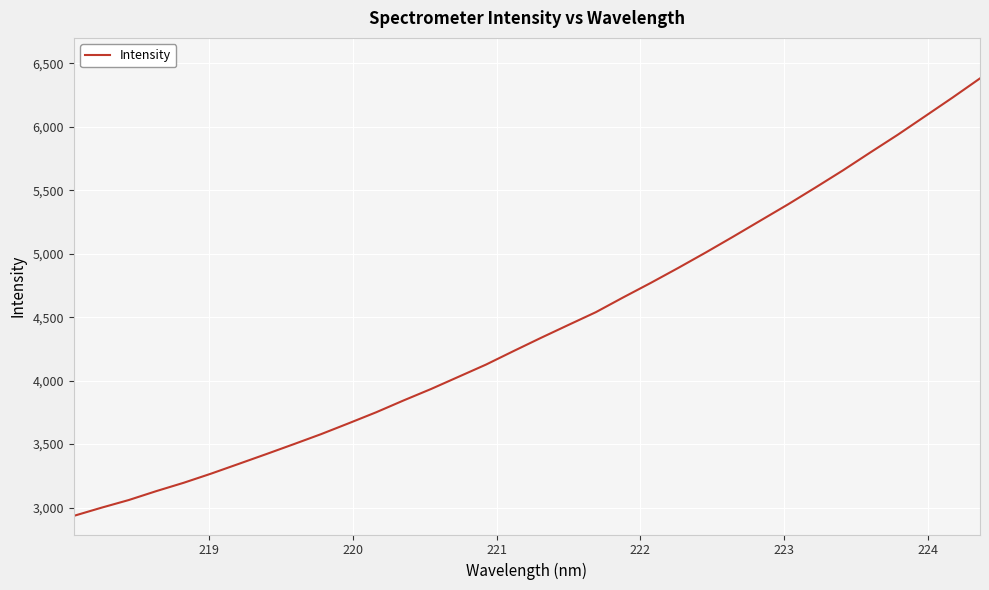

What is the minimum value shown in the chart?

2934.6